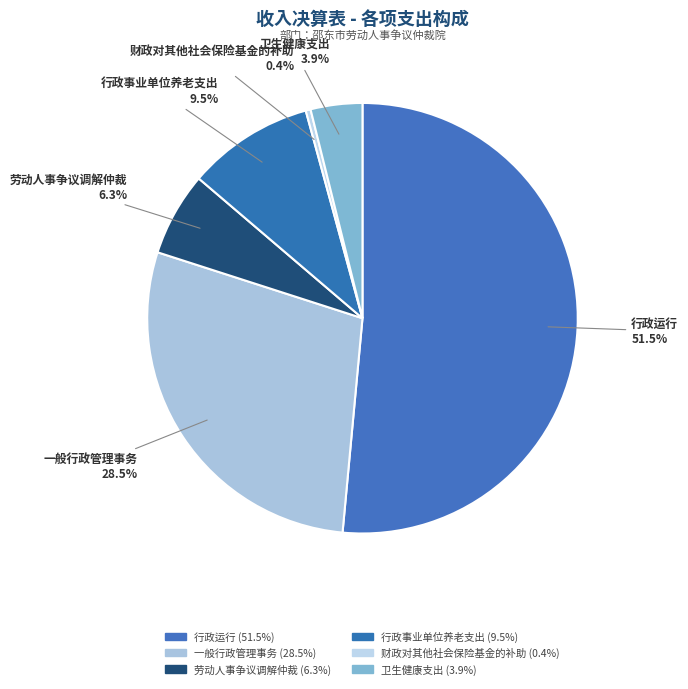

Which category accounts for the majority?

行政运行